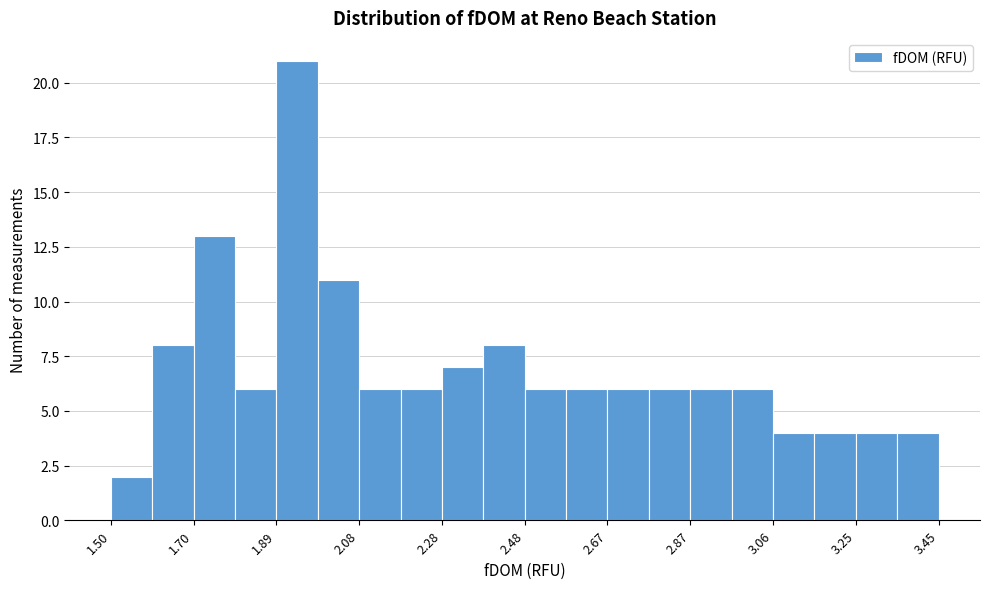

What is the height of the bar covering 2.38 to 2.48 on the x-axis? Neither the bar edges nor the heights are printed on the chart, so give them approximately, as read against the axes.

8